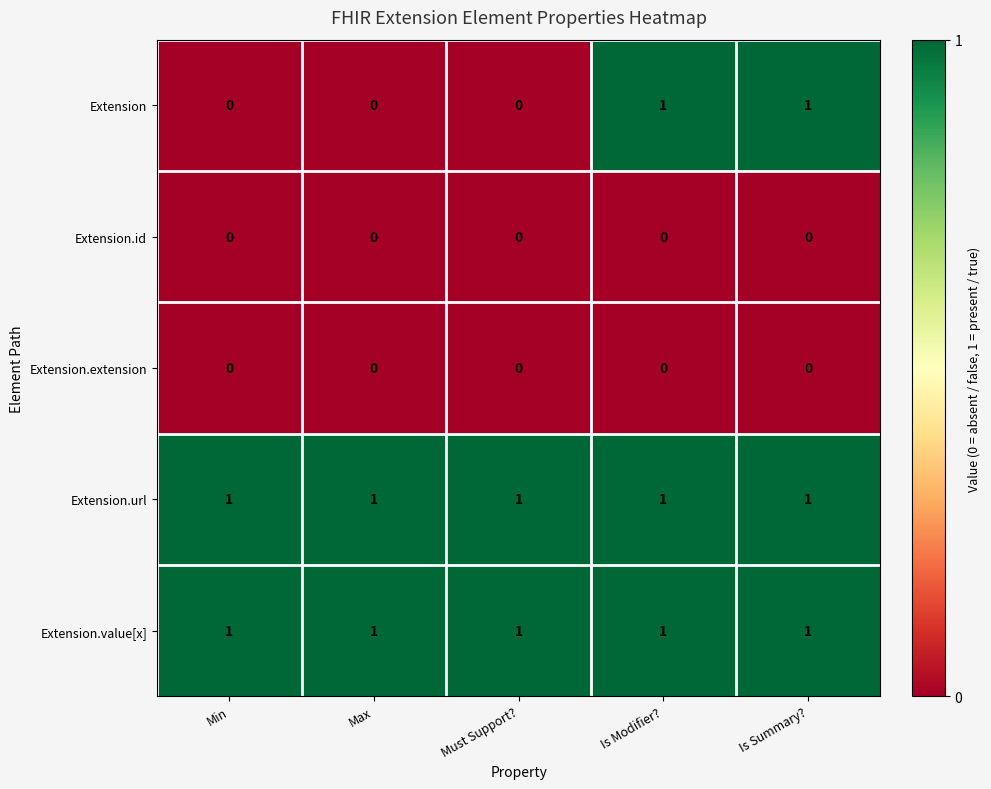

What is the difference between the highest and lowest values at Is Modifier??

1